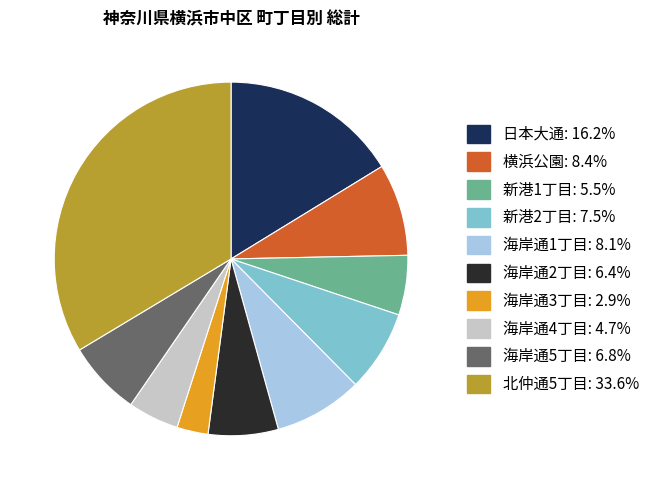

Is the sum of 横浜公園 and 新港2丁目 greater than half?

No